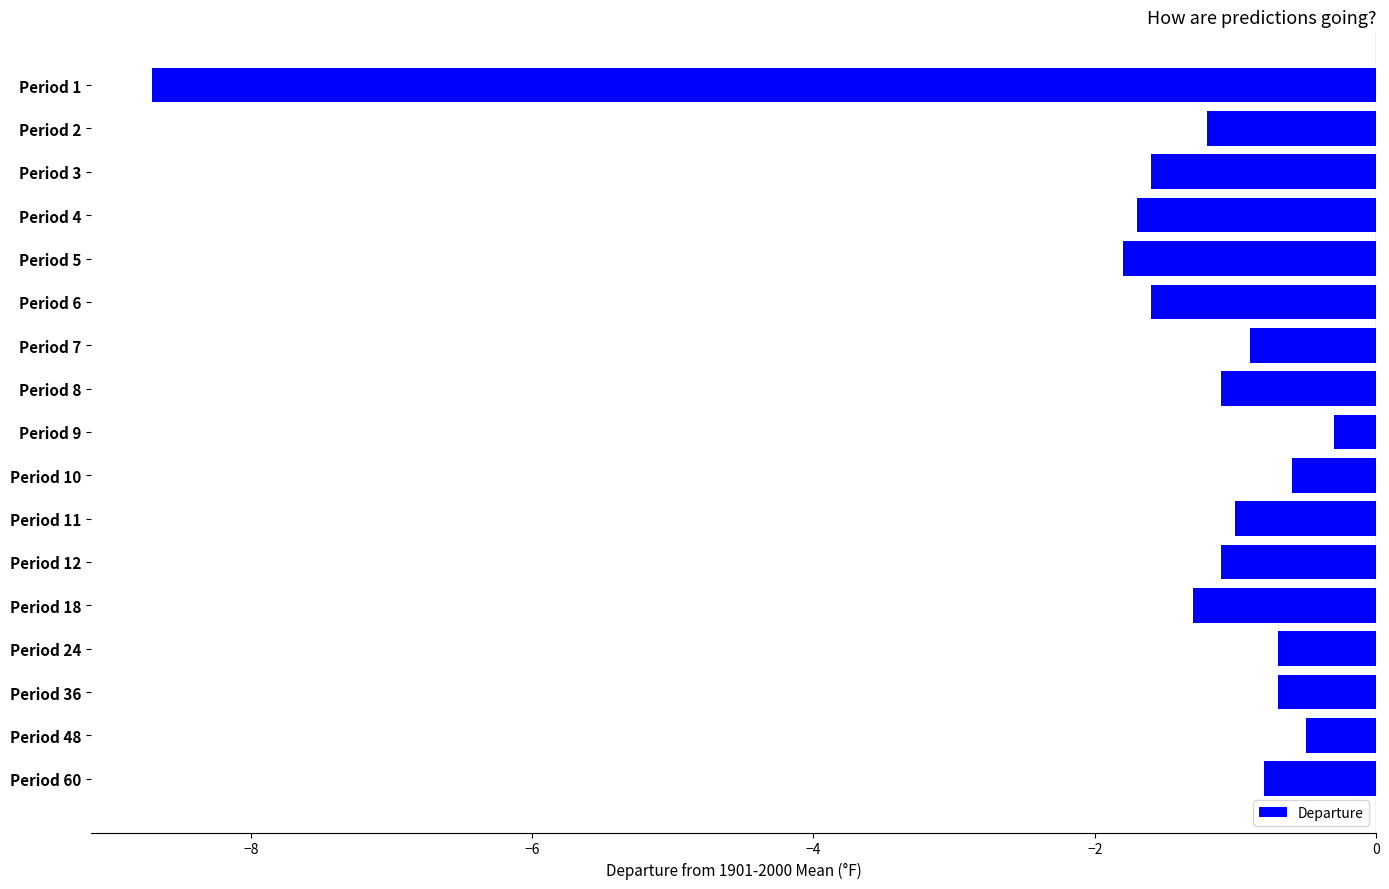

What is the value of the 3rd bar from the top?

-1.6